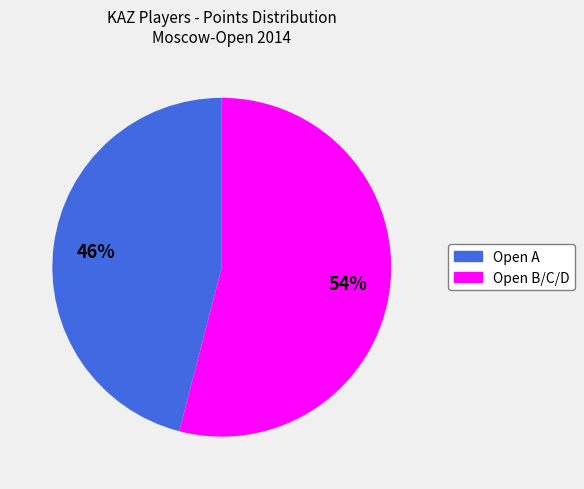

To the nearest percent, what is the average slice percentage?

50%